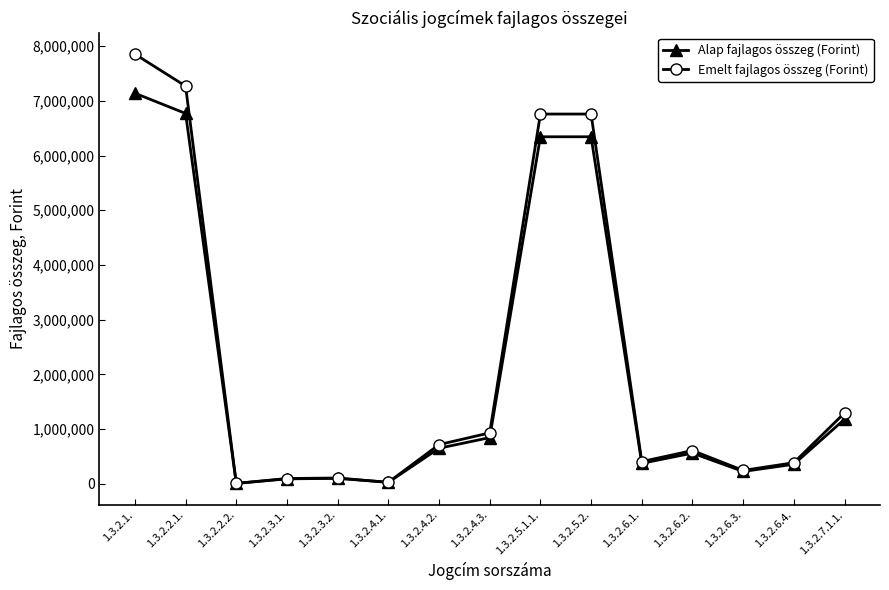

Is the value of Emelt fajlagos összeg (Forint) at 1.3.2.6.3. greater than the value of Alap fajlagos összeg (Forint) at 1.3.2.6.4.?

No